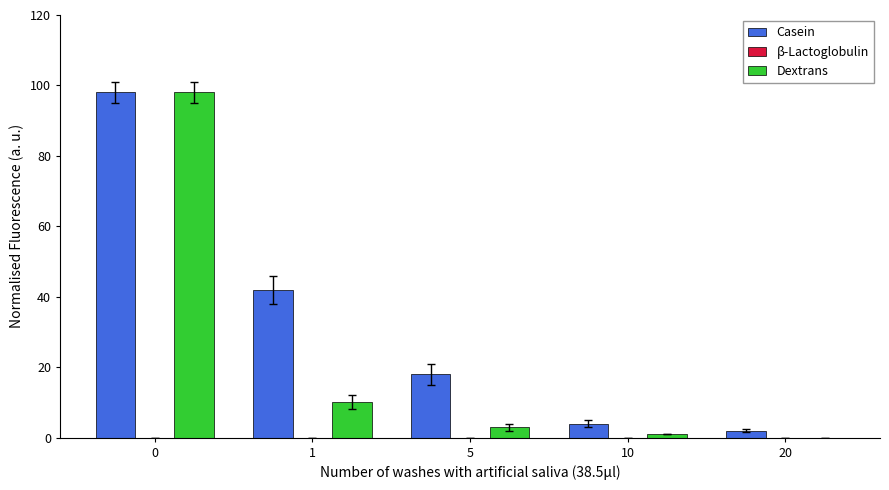

What is the greatest value displayed?

98